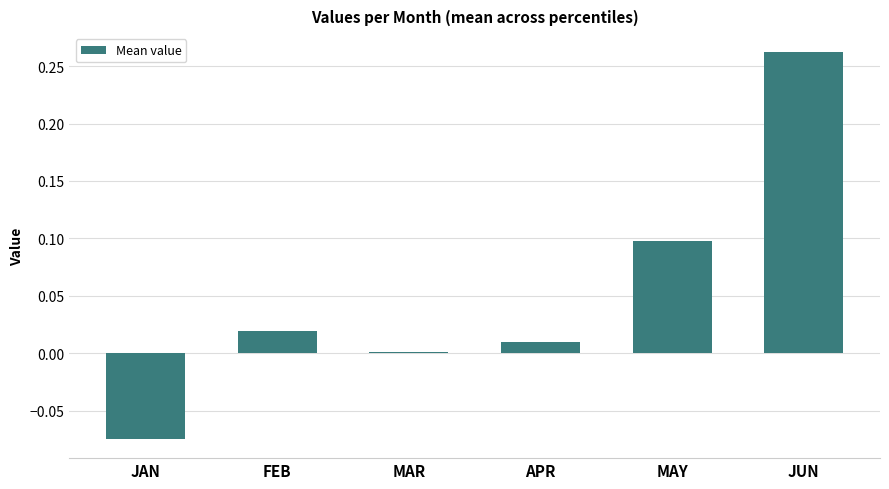

Which has a higher value, APR or JAN?

APR